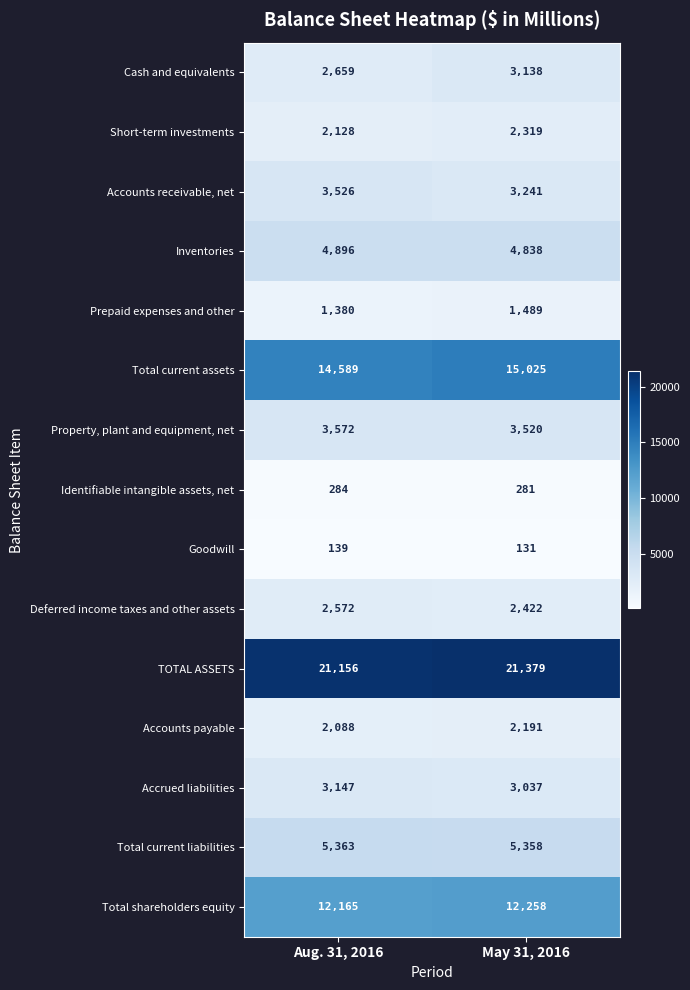

Reading left to right, list all the values displayed in this chart.

Cash and equivalents: Aug. 31, 2016=2659	May 31, 2016=3138
Short-term investments: Aug. 31, 2016=2128	May 31, 2016=2319
Accounts receivable, net: Aug. 31, 2016=3526	May 31, 2016=3241
Inventories: Aug. 31, 2016=4896	May 31, 2016=4838
Prepaid expenses and other: Aug. 31, 2016=1380	May 31, 2016=1489
Total current assets: Aug. 31, 2016=14589	May 31, 2016=15025
Property, plant and equipment, net: Aug. 31, 2016=3572	May 31, 2016=3520
Identifiable intangible assets, net: Aug. 31, 2016=284	May 31, 2016=281
Goodwill: Aug. 31, 2016=139	May 31, 2016=131
Deferred income taxes and other assets: Aug. 31, 2016=2572	May 31, 2016=2422
TOTAL ASSETS: Aug. 31, 2016=21156	May 31, 2016=21379
Accounts payable: Aug. 31, 2016=2088	May 31, 2016=2191
Accrued liabilities: Aug. 31, 2016=3147	May 31, 2016=3037
Total current liabilities: Aug. 31, 2016=5363	May 31, 2016=5358
Total shareholders equity: Aug. 31, 2016=12165	May 31, 2016=12258